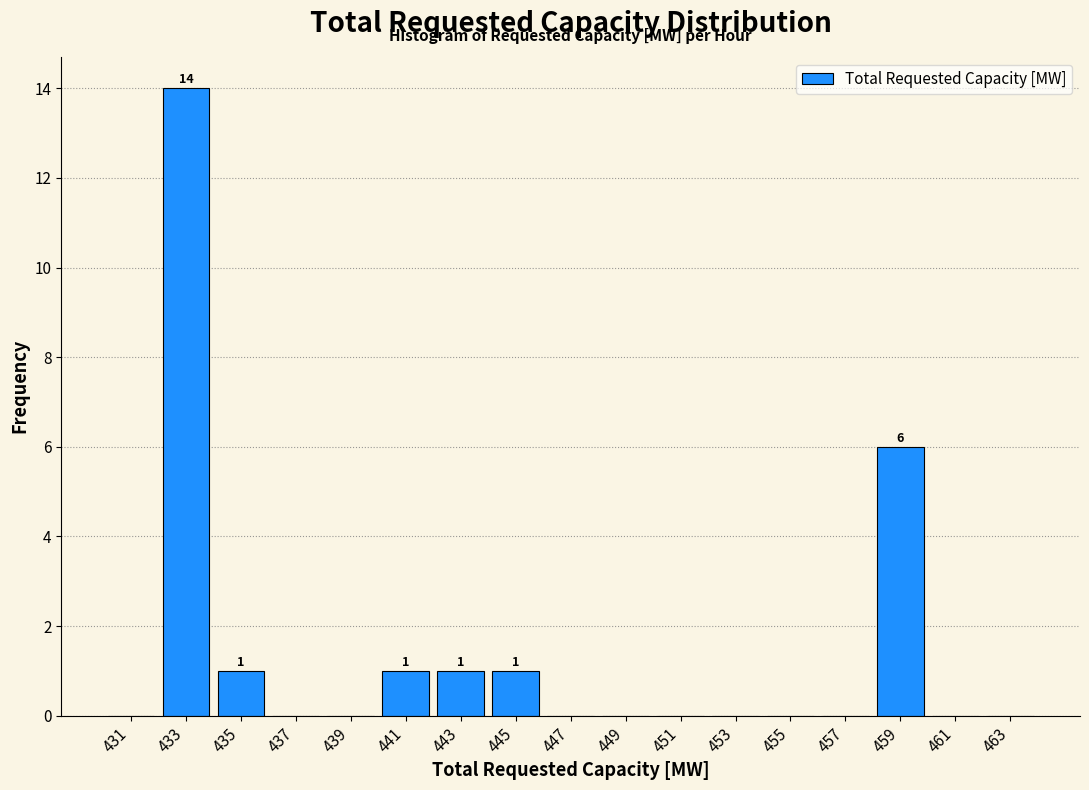

Over which range of the x-axis is the bar tallest?

432 to 434